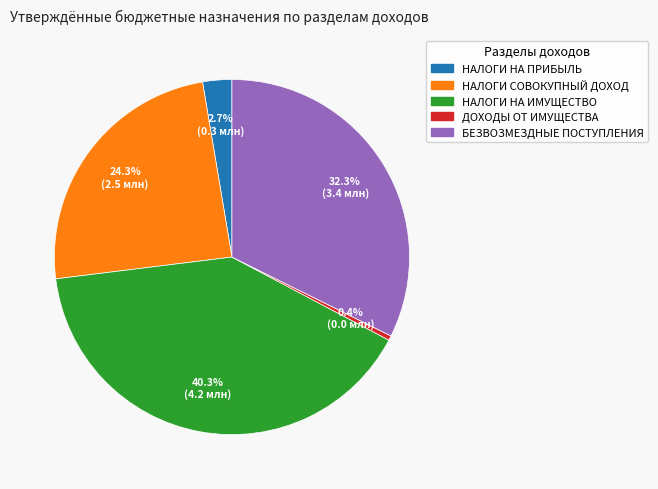

Does any single category account for the majority?

No